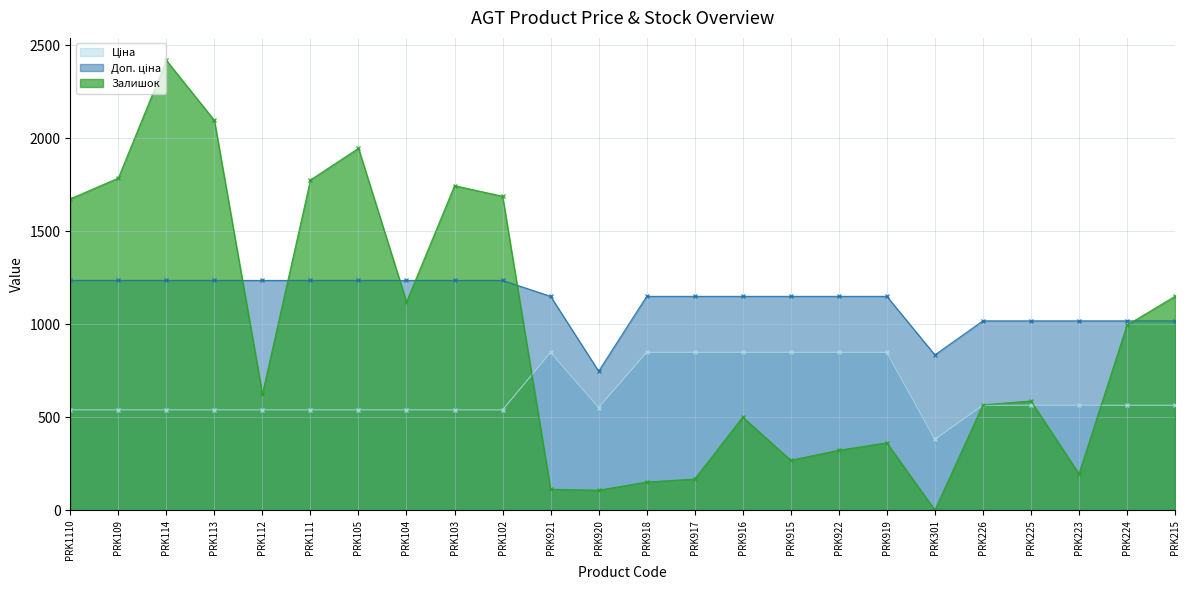

Between PRK1110 and PRK915, which series saw the biggest shift?

Залишок